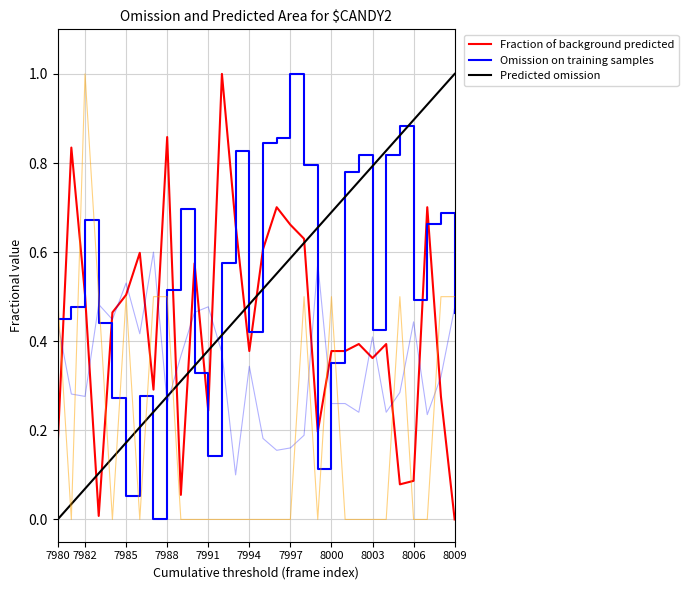

How many lines are shown in the chart?

5